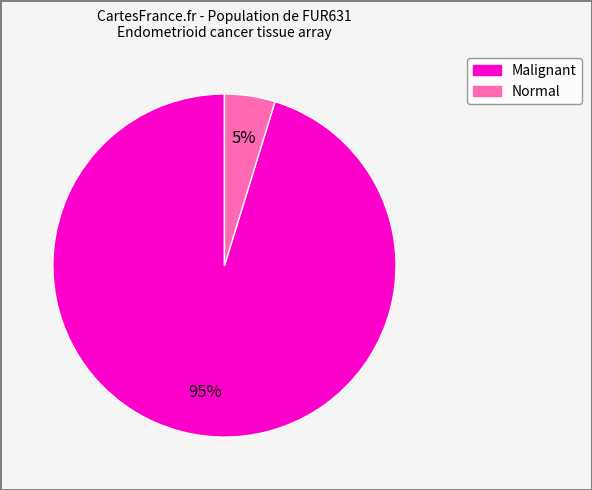

Between Normal and Malignant, which is larger?

Malignant